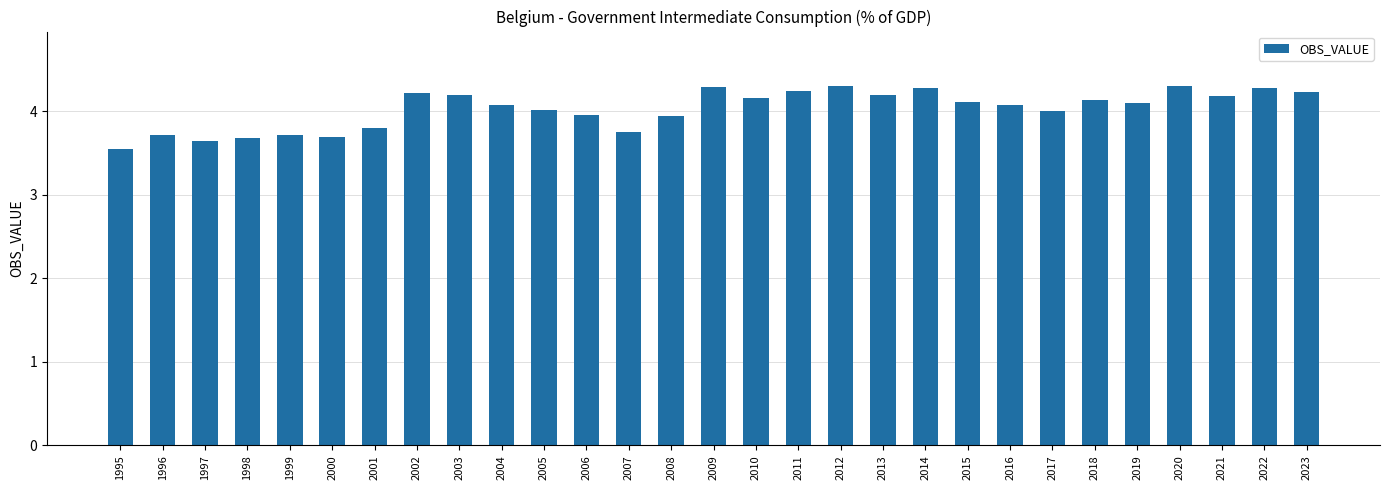

Which has a higher value, 1998 or 2007?

2007